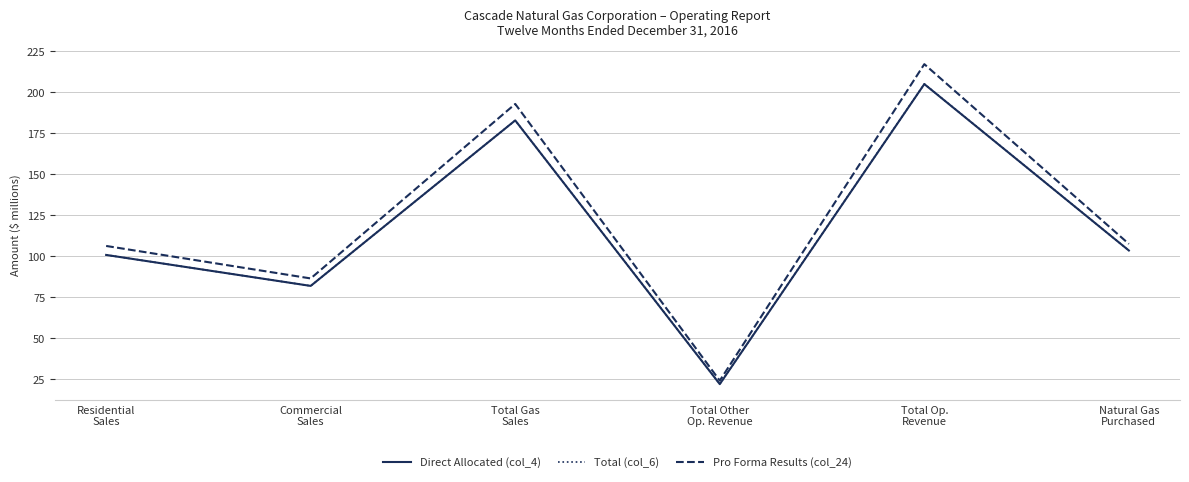

What is the minimum value shown in the chart?

22.1